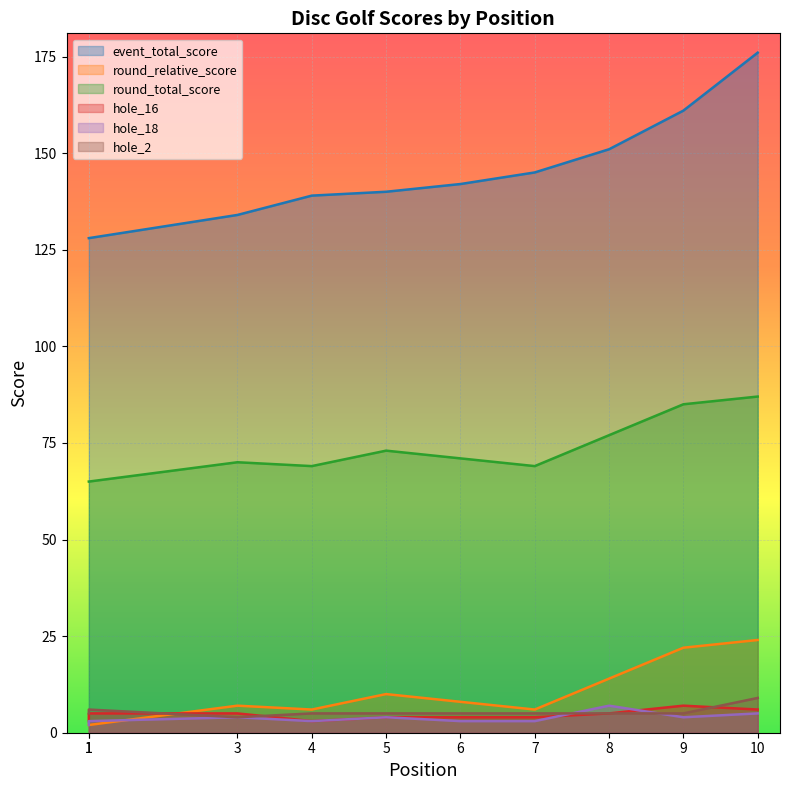

How many intersections are there between hole_16 and round_relative_score?

1